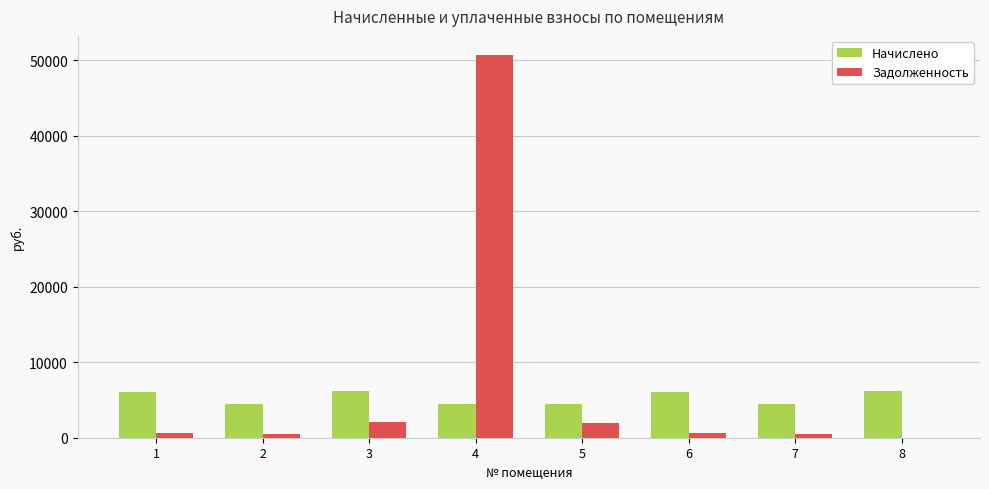

The value of Задолженность at 4 is 50720.8. True or false?

True